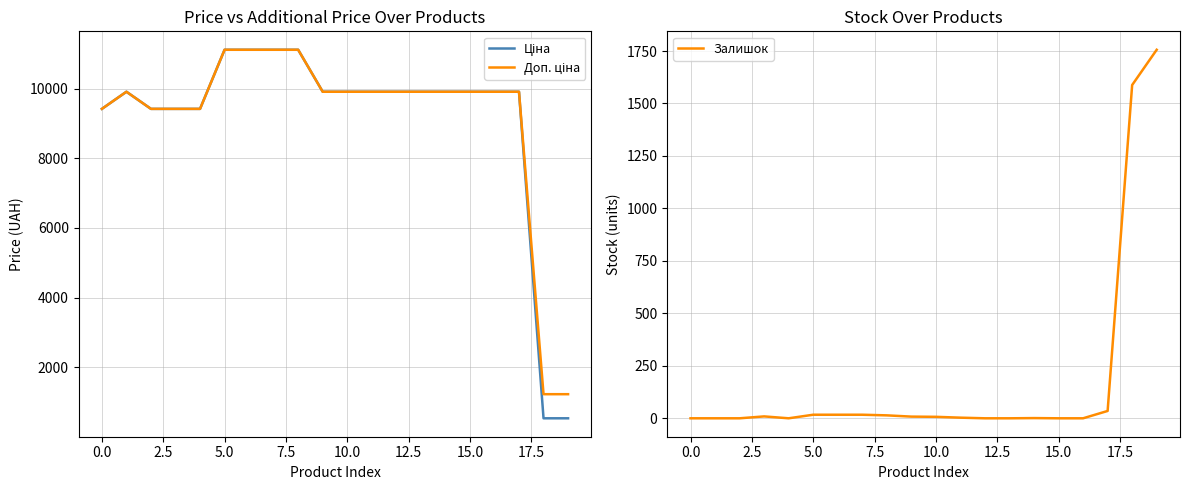

What is the maximum value for Залишок?

1756